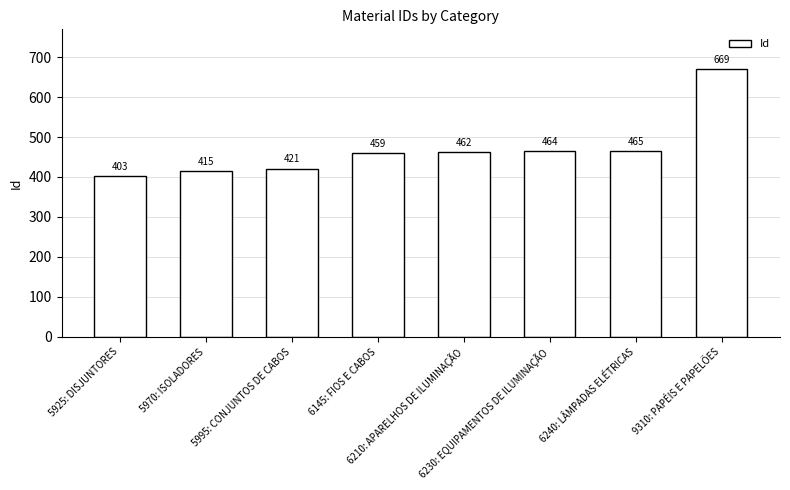

Which has a higher value, 5995: CONJUNTOS DE CABOS or 5970: ISOLADORES?

5995: CONJUNTOS DE CABOS